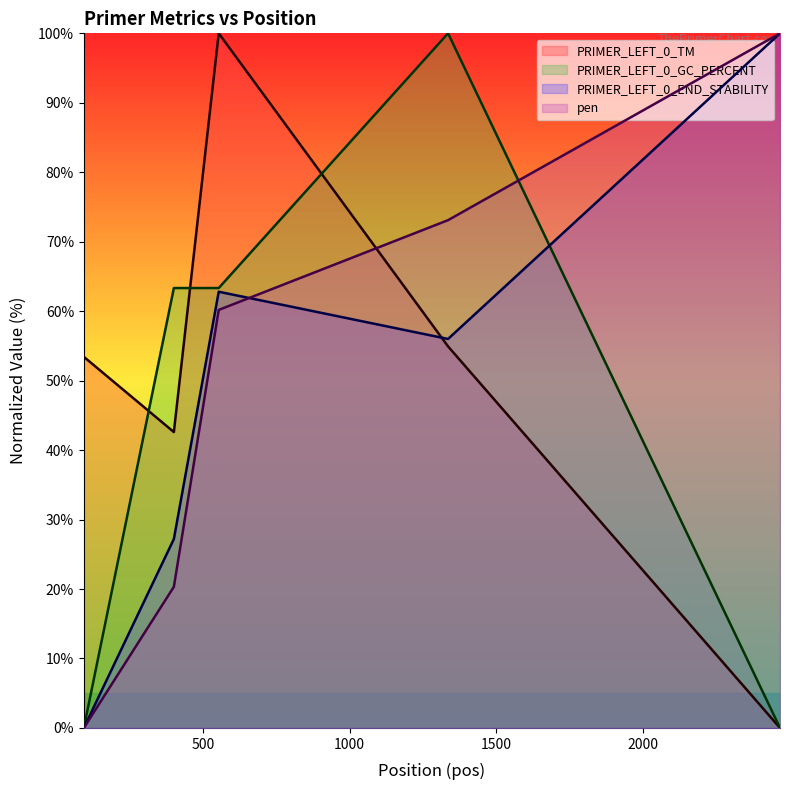

Between 401 and 1336, which series saw the biggest shift?

pen